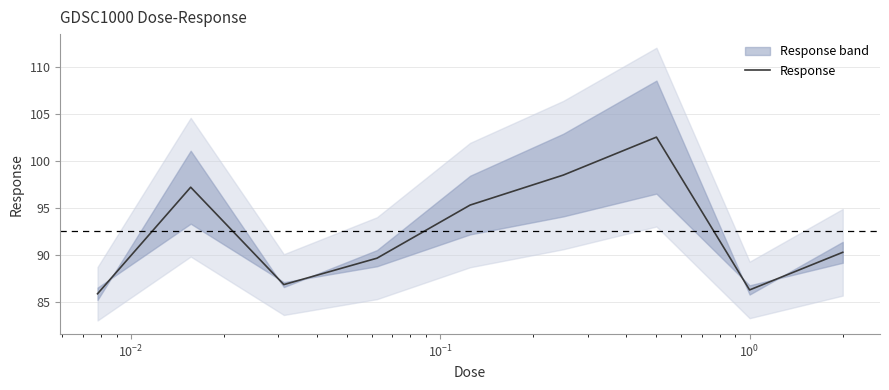

What is the minimum value for Response?

85.8